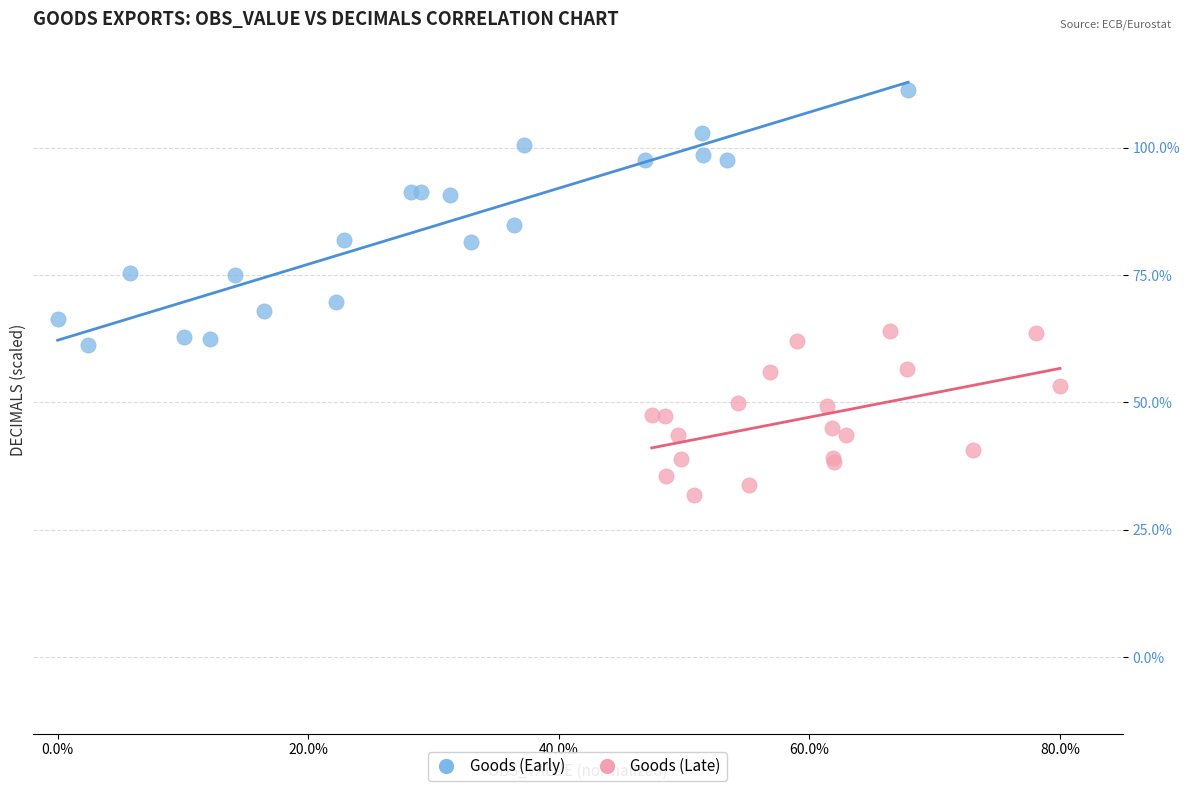

Which series reaches the maximum Y coordinate?

Goods (Early)